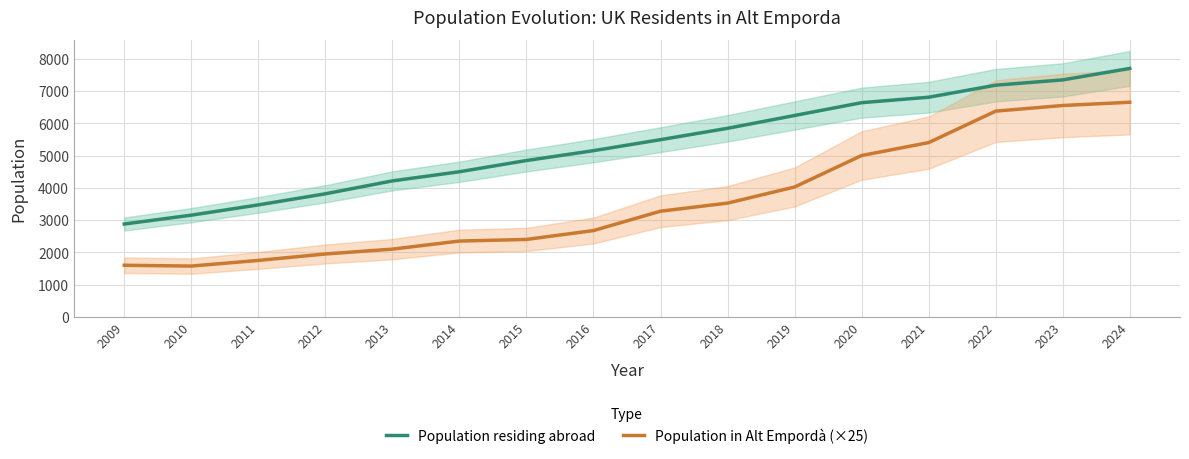

What is the value of the Population in Alt Empordà (×25) point at the 10th from the left?

3525